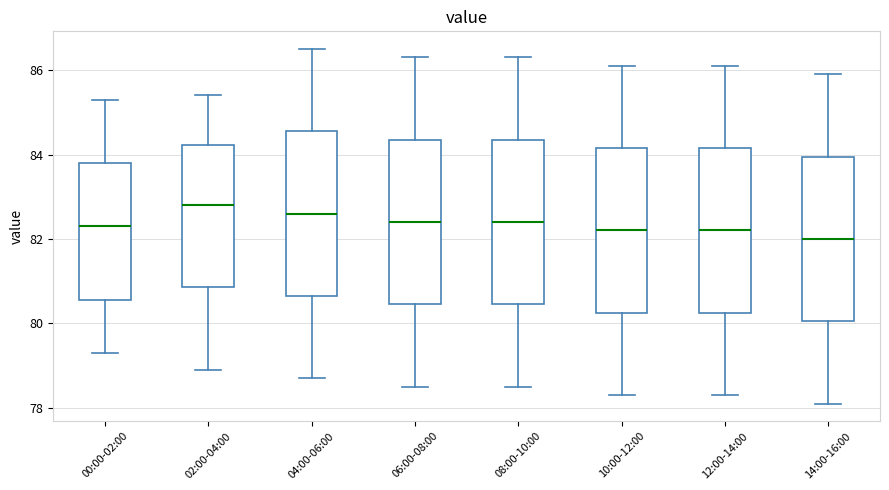

Reading left to right, transcribe this box plot: for each box, give where its median line is, the range the box spans, and where its two whiskers end, as read against the y-axis. The values are not printed on the chart, so give them approximately, as read against the axis.

00:00-02:00: median 82.4, box 80.6 to 83.8, whiskers 79.4 to 85.4
02:00-04:00: median 82.8, box 80.8 to 84.2, whiskers 79.0 to 85.4
04:00-06:00: median 82.6, box 80.6 to 84.6, whiskers 78.8 to 86.6
06:00-08:00: median 82.4, box 80.4 to 84.4, whiskers 78.6 to 86.4
08:00-10:00: median 82.4, box 80.4 to 84.4, whiskers 78.6 to 86.4
10:00-12:00: median 82.2, box 80.2 to 84.2, whiskers 78.4 to 86.2
12:00-14:00: median 82.2, box 80.2 to 84.2, whiskers 78.4 to 86.2
14:00-16:00: median 82.0, box 80.0 to 84.0, whiskers 78.2 to 86.0